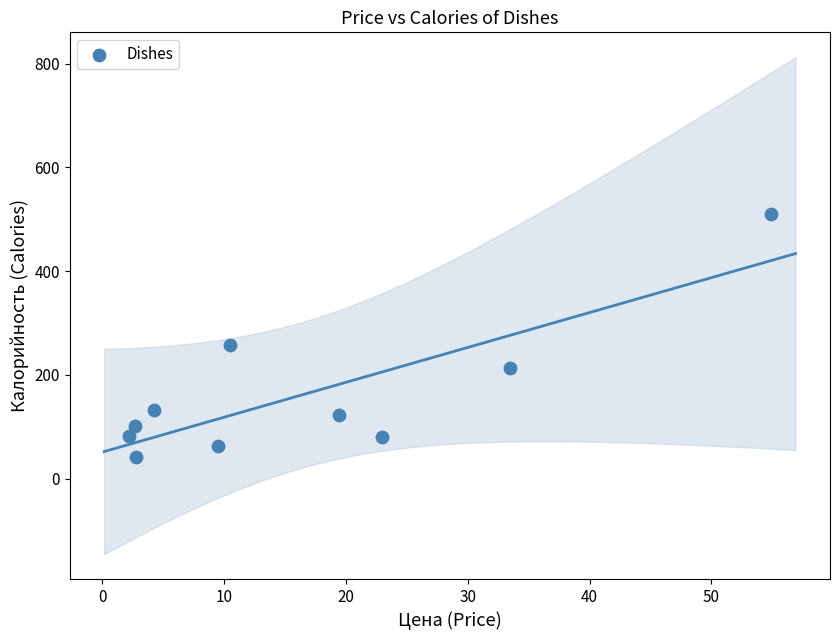

What is the average Y value?

160.4